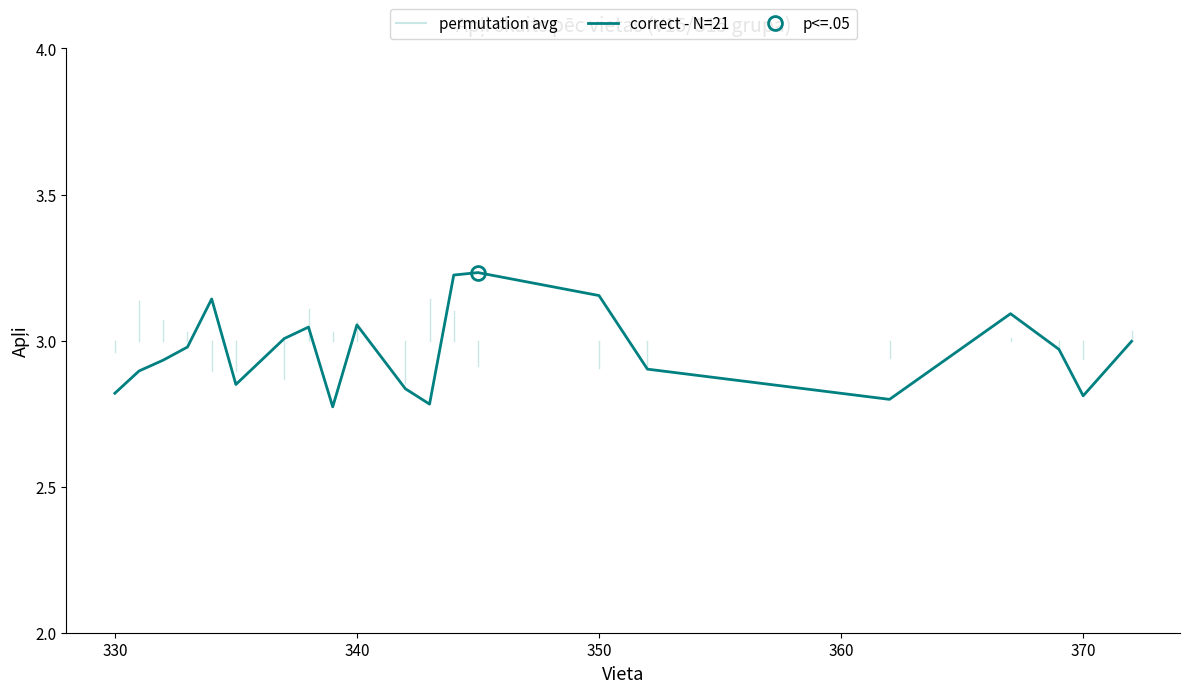

What is the smallest value displayed?

2.8